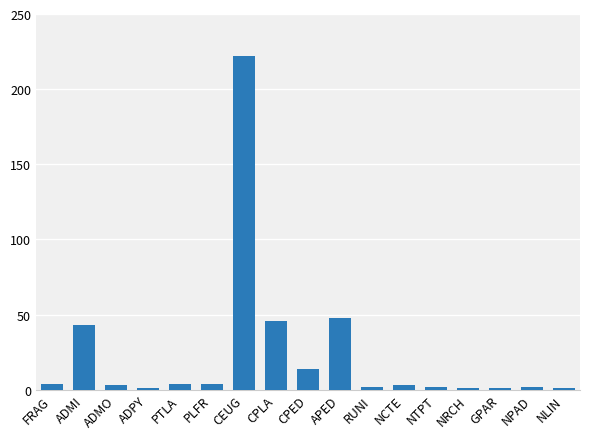

Reading left to right, list all the values displayed in this chart.

FRAG=4	ADMI=43	ADMO=3	ADPY=1	PTLA=4	PLFR=4	CEUG=222	CPLA=46	CPED=14	APED=48	RUNI=2	NCTE=3	NTPT=2	NRCH=1	GPAR=1	NPAD=2	NLIN=1